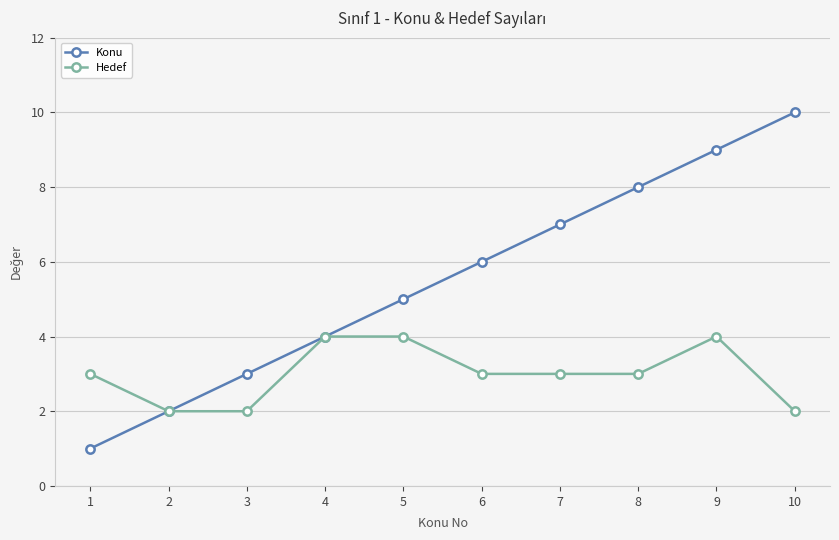

What is the lowest value of the Hedef series?

2